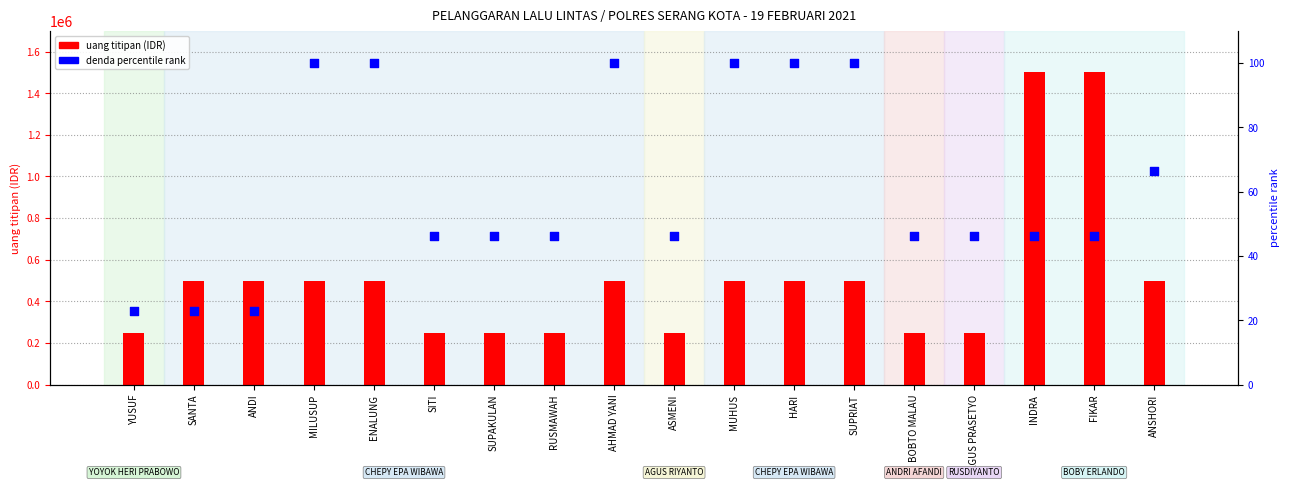

Which series contains the highest Y value?

uang titipan